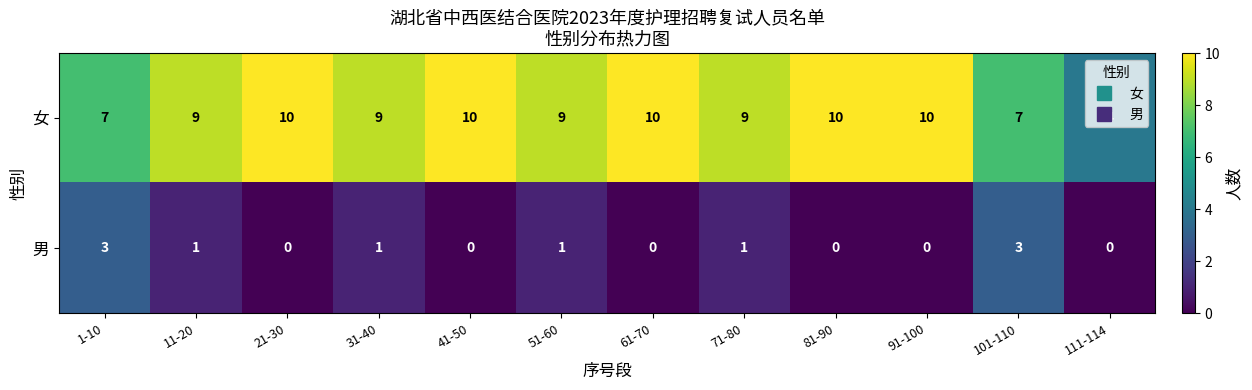

Which series has the largest total across all categories?

女